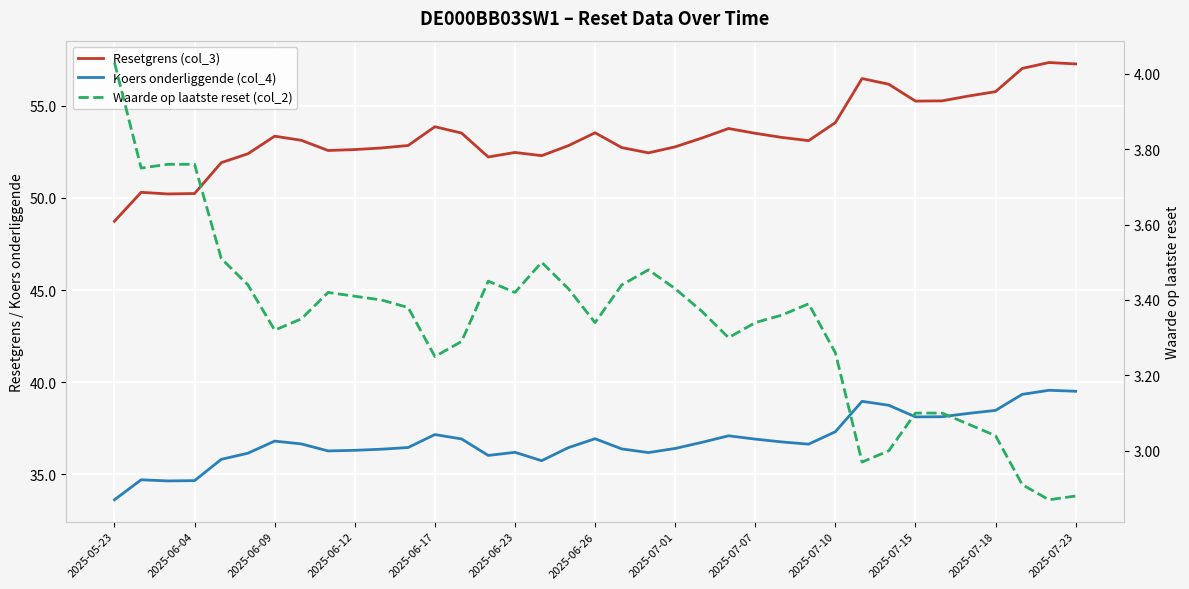

At how many categories does at least one series exceed 17?

37